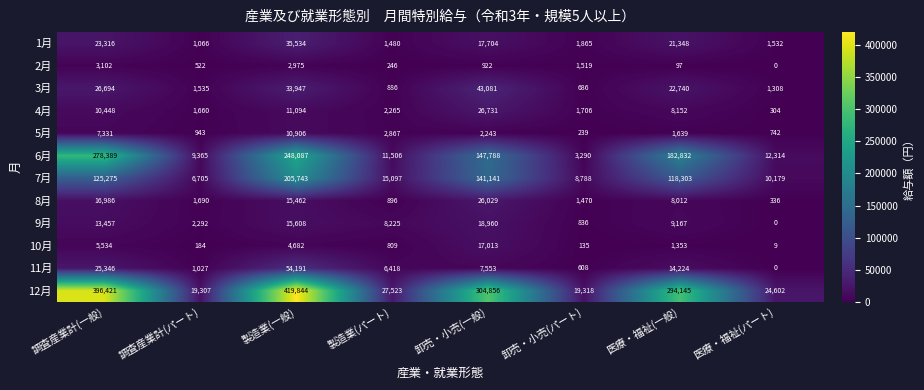

At which category is the sum across all series the highest?

製造業(一般)